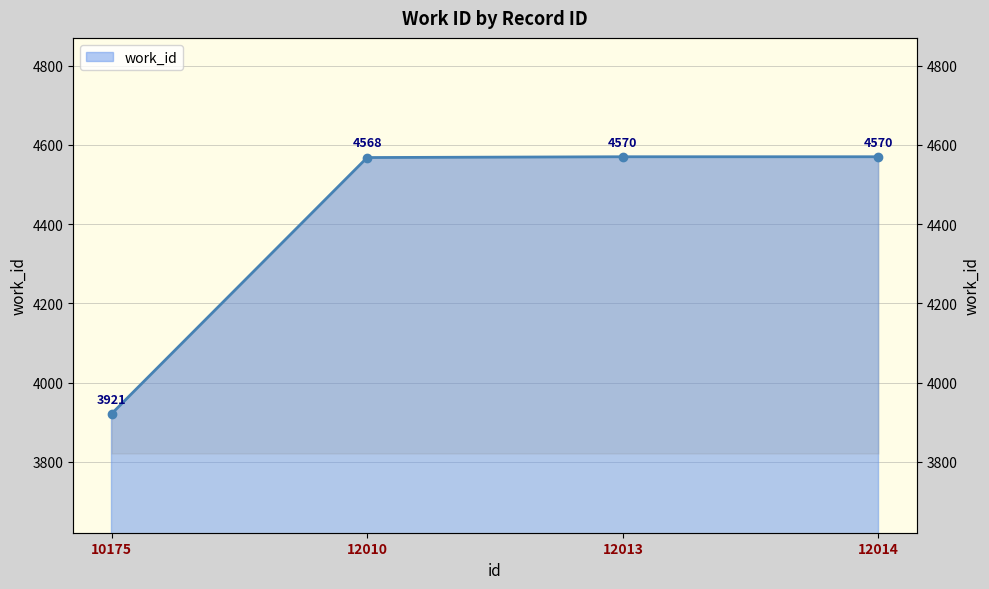

Rank the categories by value from highest to lowest.

12013, 12014, 12010, 10175